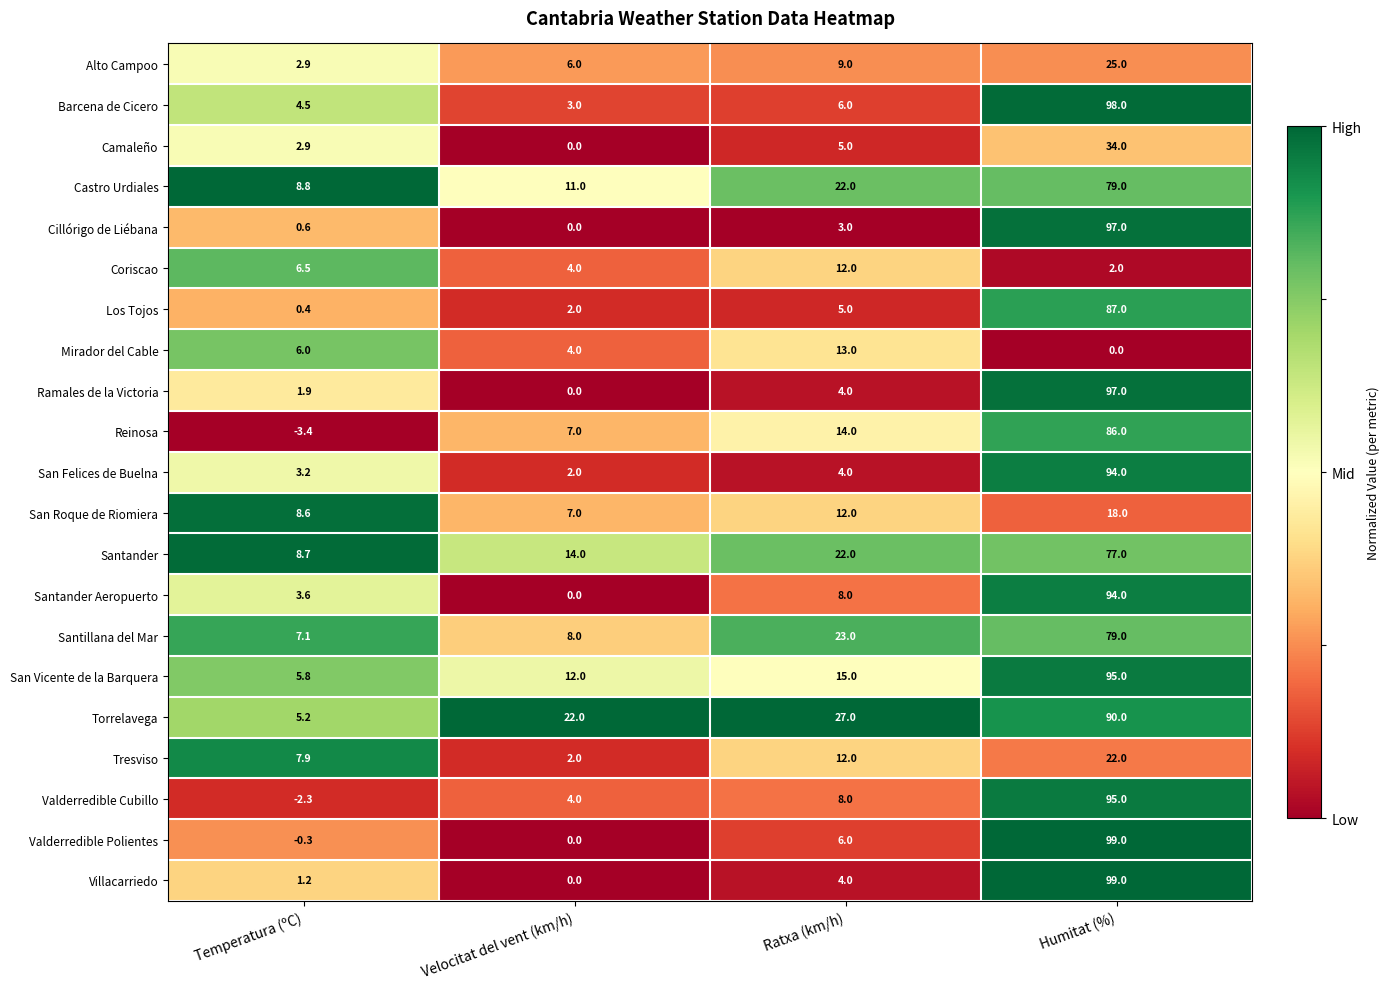

What is the average value of the Tresviso series?

11.0